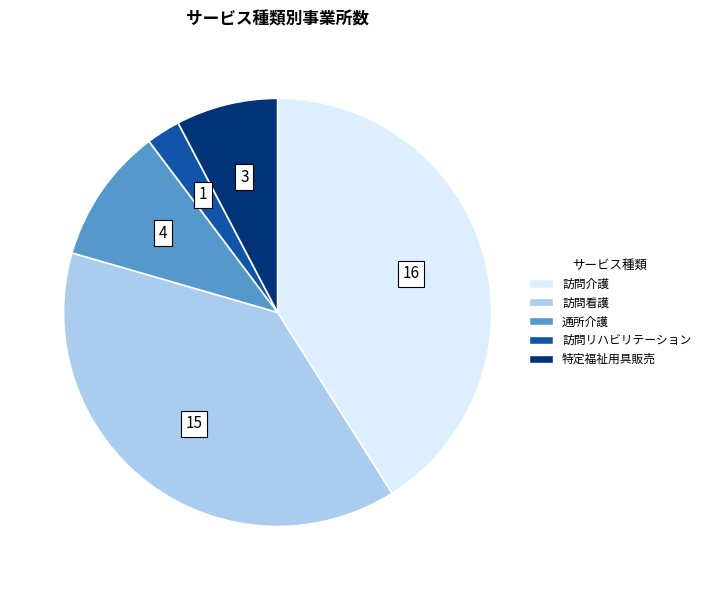

Combined, do 訪問介護 and 通所介護 account for over 50%?

Yes